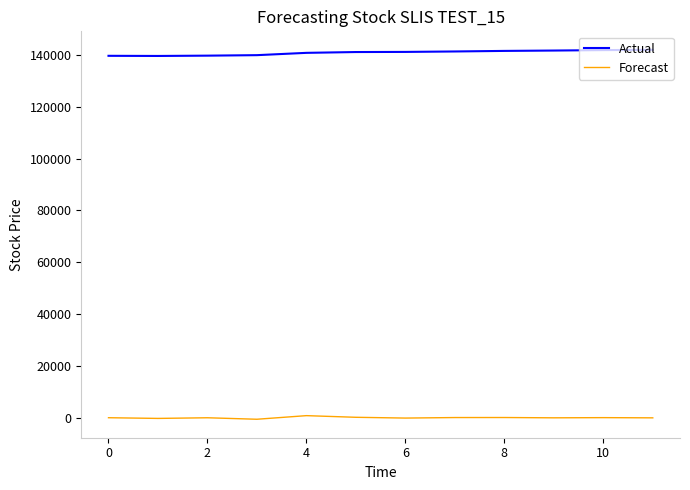

Does the chart display data point markers on the line(s)?

No